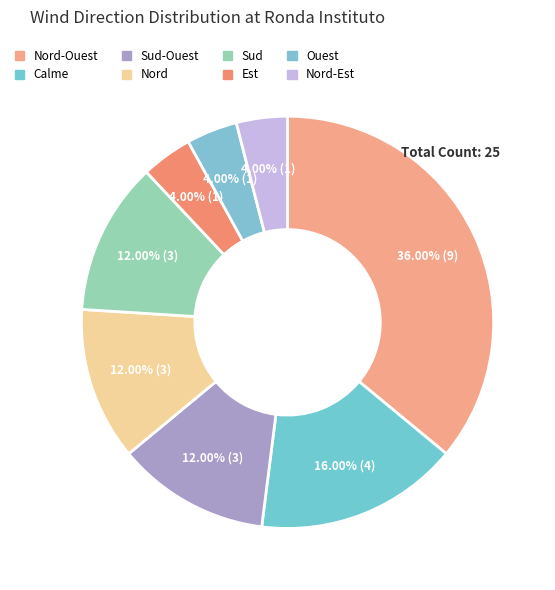

How many slices are in this pie chart?

8